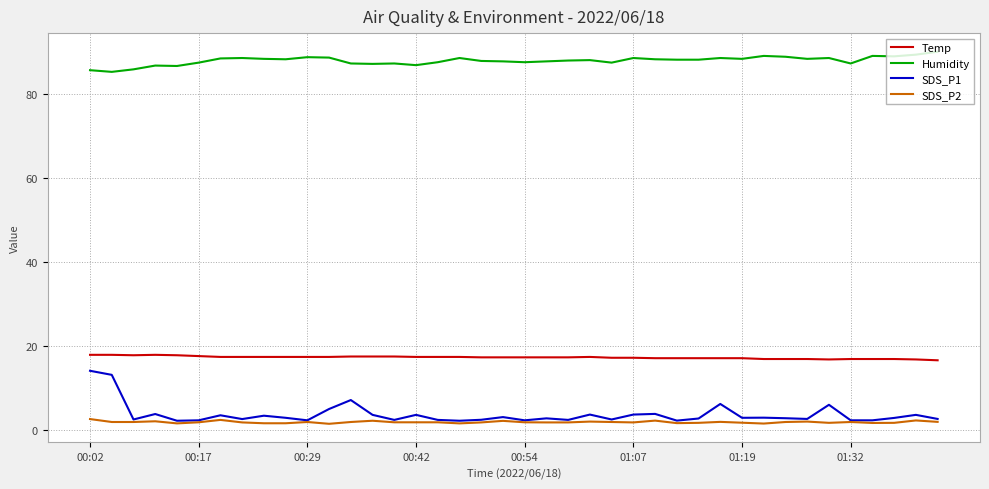

What is the sum of all SDS_P2 values?

70.7